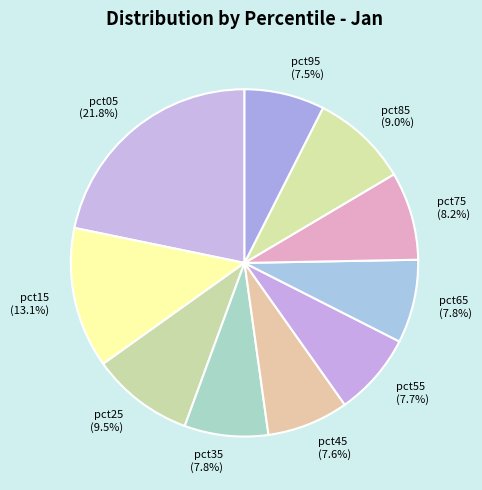

True or false: pct05 accounts for 10% of the total.

False